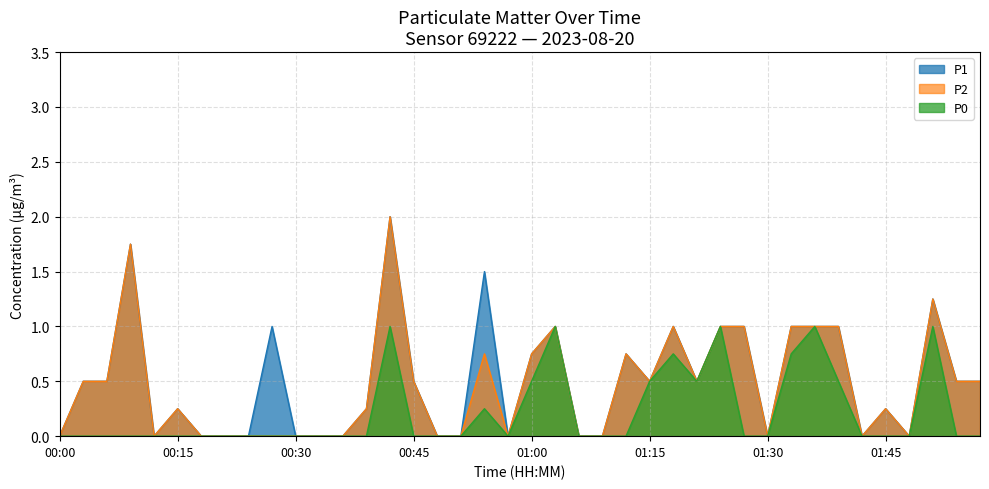

What is the maximum value shown in the chart?

2.0